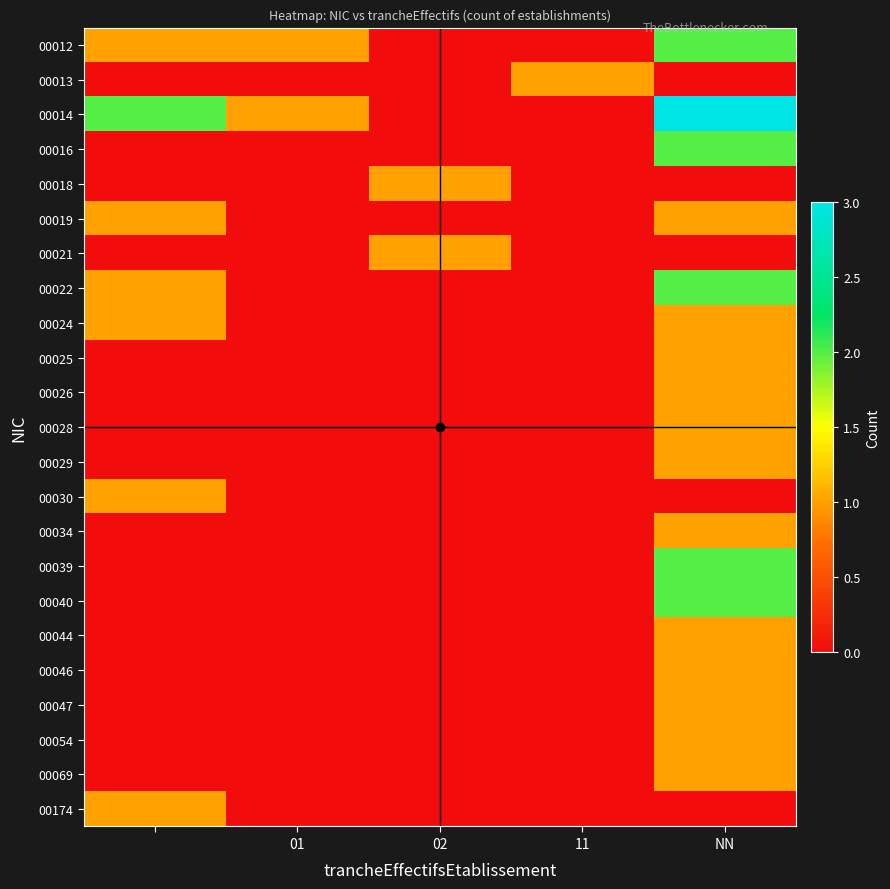

Reading left to right, transcribe all the data shown in this chart.

00012: 1	1	0	0	2
00013: 0	0	0	1	0
00014: 2	1	0	0	3
00016: 0	0	0	0	2
00018: 0	0	1	0	0
00019: 1	0	0	0	1
00021: 0	0	1	0	0
00022: 1	0	0	0	2
00024: 1	0	0	0	1
00025: 0	0	0	0	1
00026: 0	0	0	0	1
00028: 0	0	0	0	1
00029: 0	0	0	0	1
00030: 1	0	0	0	0
00034: 0	0	0	0	1
00039: 0	0	0	0	2
00040: 0	0	0	0	2
00044: 0	0	0	0	1
00046: 0	0	0	0	1
00047: 0	0	0	0	1
00054: 0	0	0	0	1
00069: 0	0	0	0	1
00174: 1	0	0	0	0